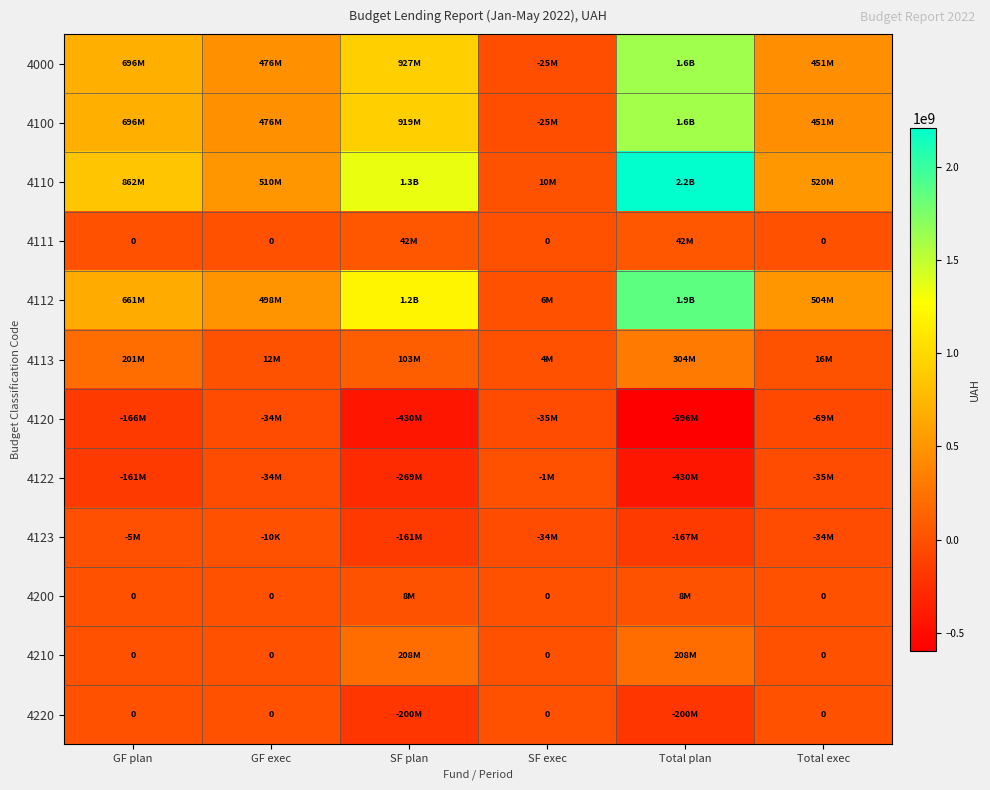

At which category is the sum across all series the highest?

Total plan